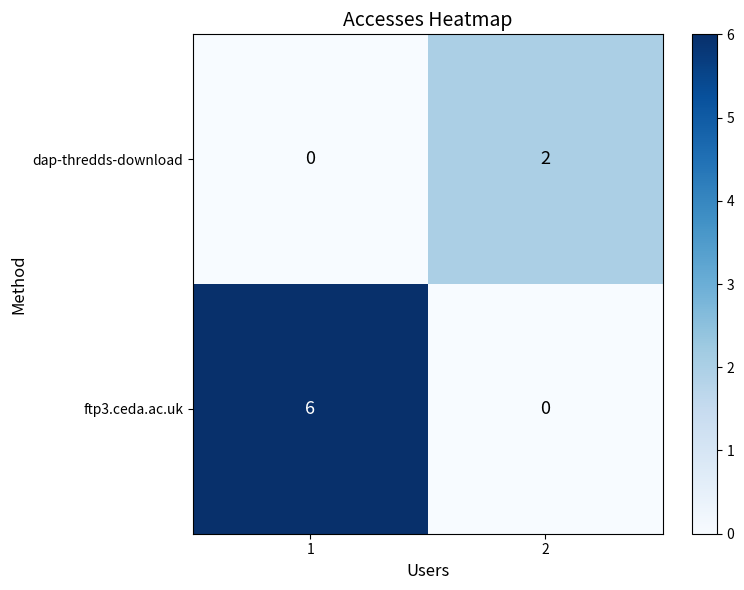

What is the sum of all ftp3.ceda.ac.uk values?

6